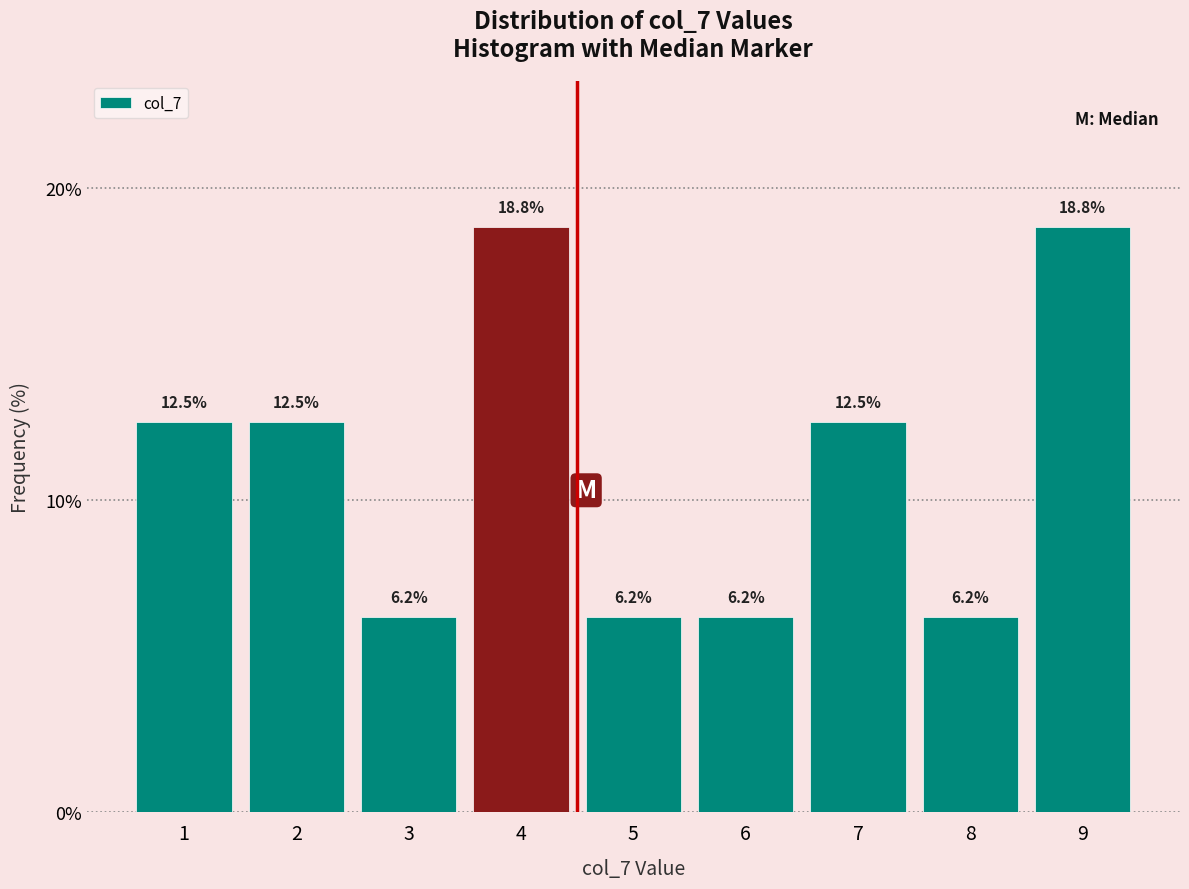

Reading left to right, list every bar in this chart as the range it spans on the x-axis followed by its height.

0.5 to 1.5: 12.5
1.5 to 2.5: 12.5
2.5 to 3.5: 6.2
3.5 to 4.5: 18.8
4.5 to 5.5: 6.2
5.5 to 6.5: 6.2
6.5 to 7.5: 12.5
7.5 to 8.5: 6.2
8.5 to 9.5: 18.8